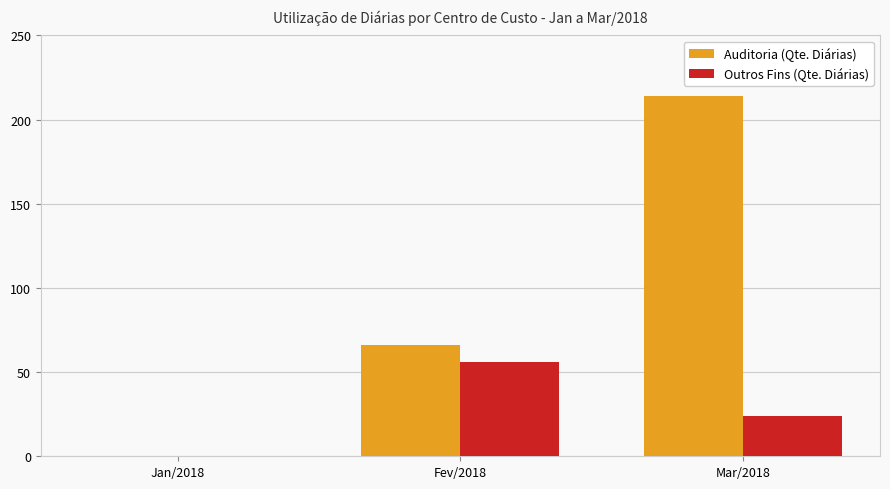

Which category has the highest value across all series?

Mar/2018